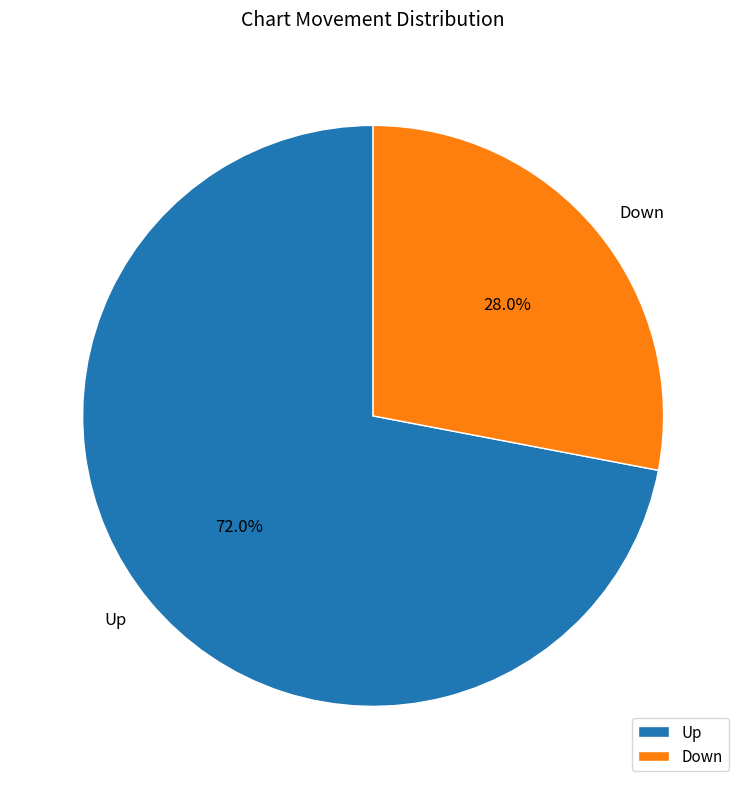

Combined, do Down and Up account for over 50%?

Yes